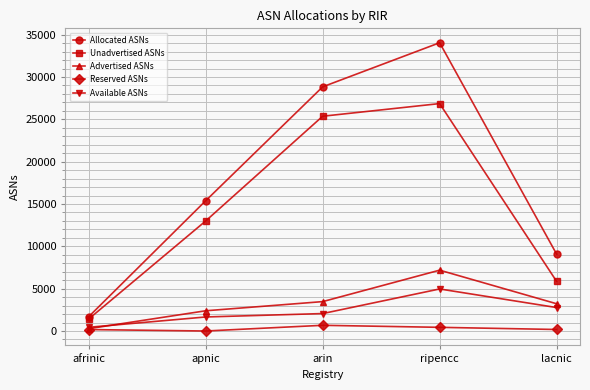

True or false: Advertised ASNs and Unadvertised ASNs cross at least once.

False